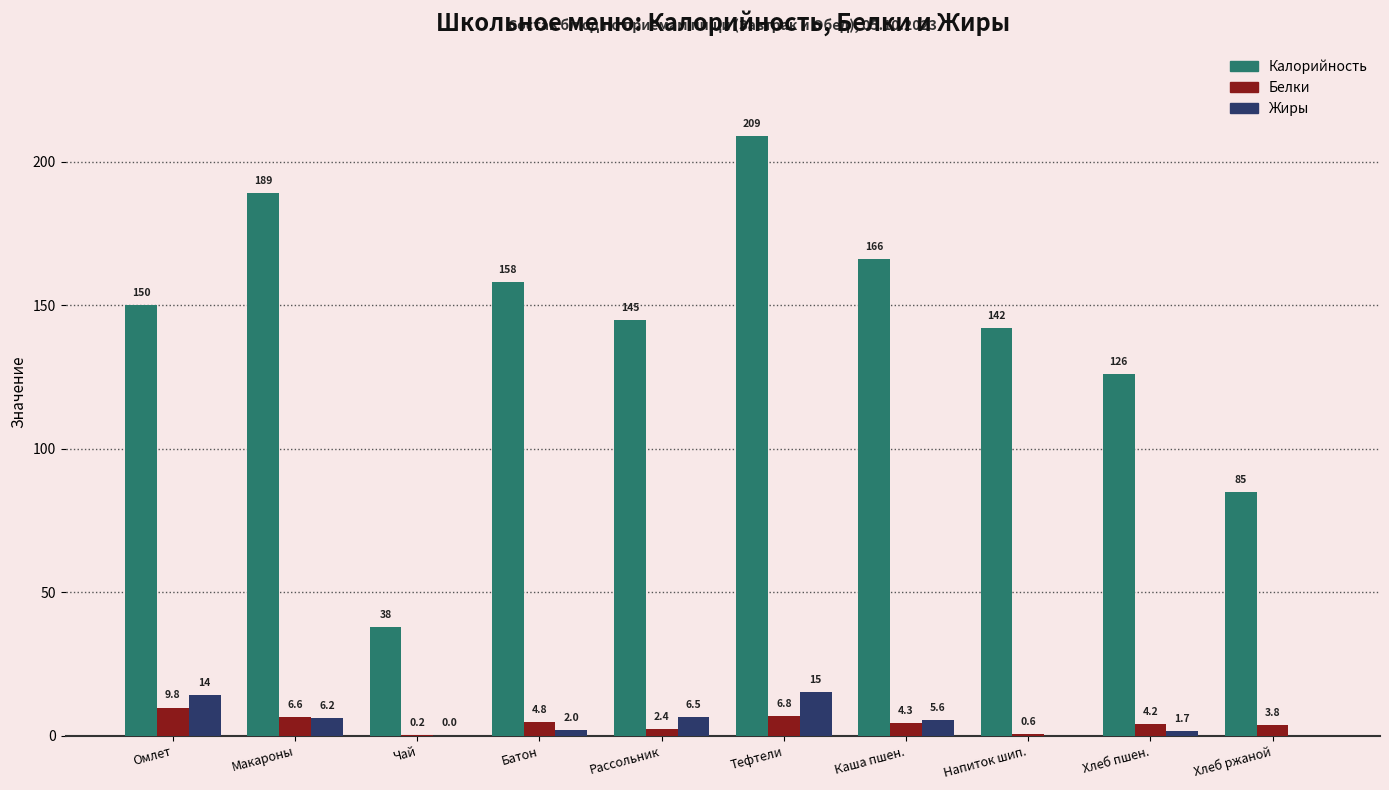

The Белки series shows 9.8 at Омлет. True or false?

True